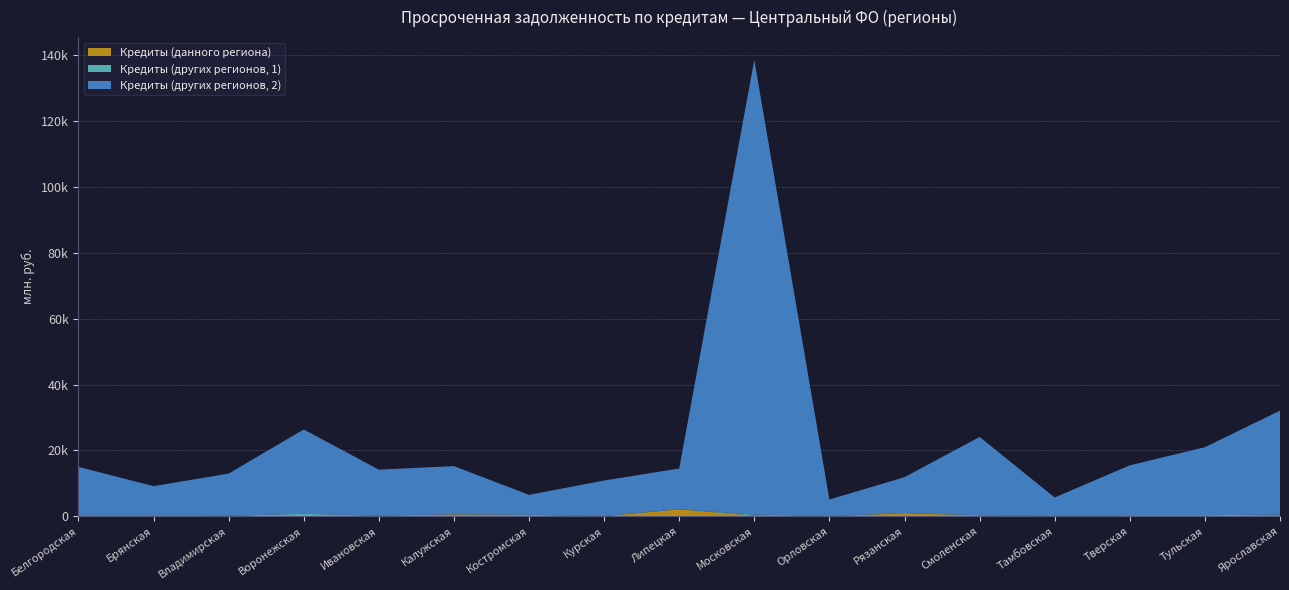

Reading left to right, list all the values displayed in this chart.

Кредиты (данного региона): Белгородская=81	Брянская=0	Владимирская=163	Воронежская=0	Ивановская=221	Калужская=588	Костромская=443	Курская=42	Липецкая=2132	Московская=187	Орловская=0	Рязанская=953	Смоленская=293	Тамбовская=78	Тверская=72	Тульская=42	Ярославская=195
Кредиты (других регионов, 1): Белгородская=14	Брянская=0	Владимирская=0	Воронежская=751	Ивановская=0	Калужская=0	Костромская=3	Курская=34	Липецкая=1	Московская=332	Орловская=88	Рязанская=24	Смоленская=49	Тамбовская=15	Тверская=251	Тульская=287	Ярославская=323
Кредиты (других регионов, 2): Белгородская=14905	Брянская=9153	Владимирская=12799	Воронежская=25610	Ивановская=13946	Калужская=14647	Костромская=6071	Курская=10785	Липецкая=12375	Московская=138025	Орловская=5013	Рязанская=10899	Смоленская=23751	Тамбовская=5624	Тверская=15154	Тульская=20647	Ярославская=31565